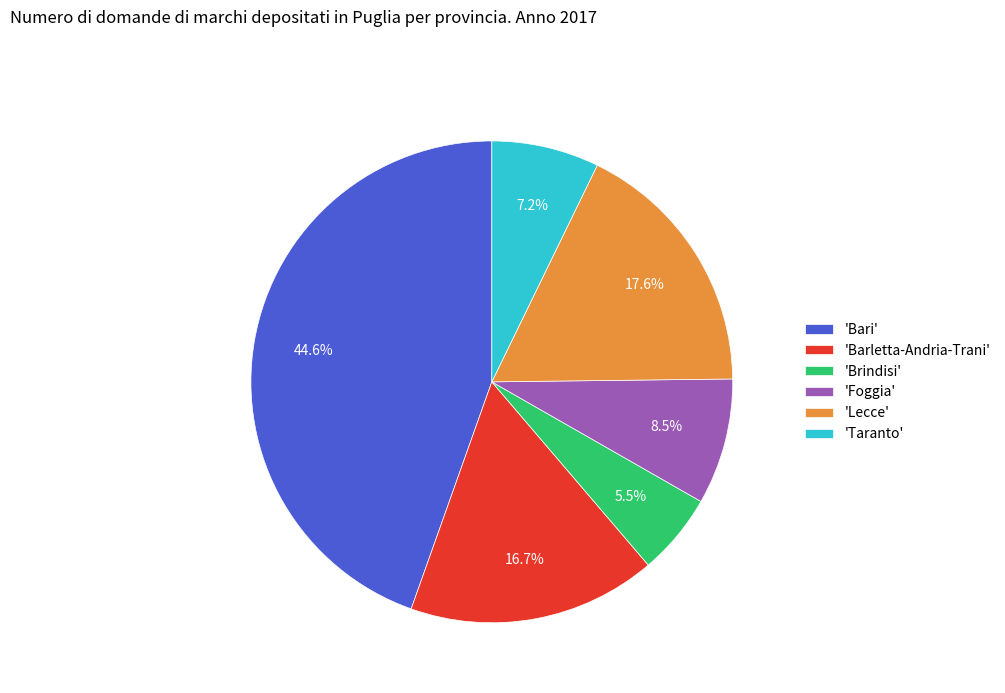

Does any single category account for the majority?

No